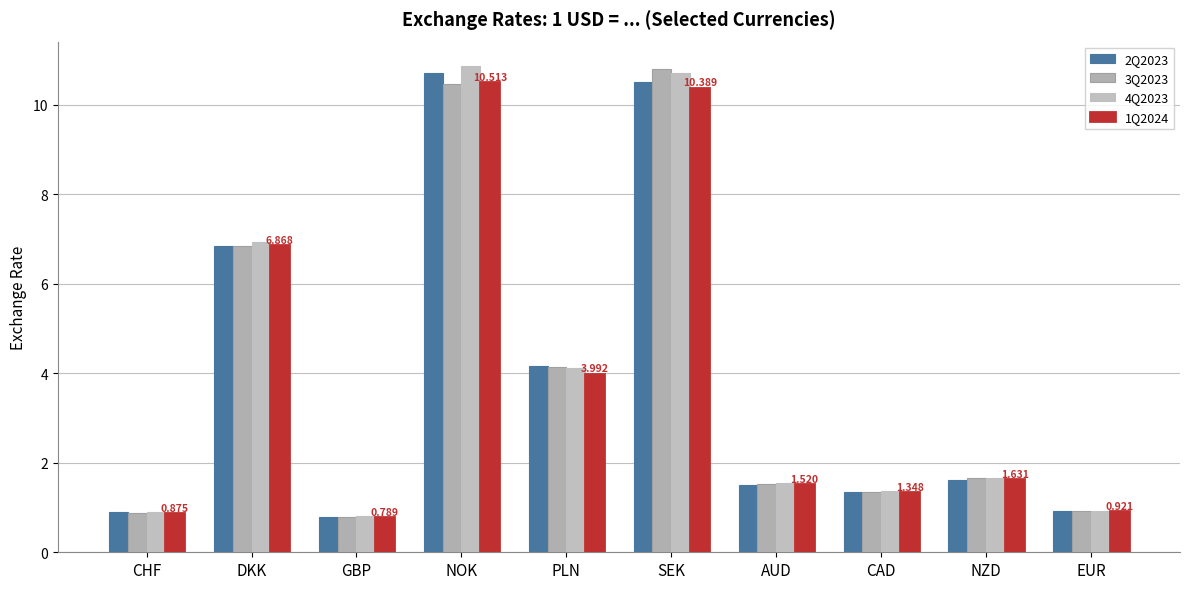

Are the bars grouped side by side (vs. stacked)?

Yes